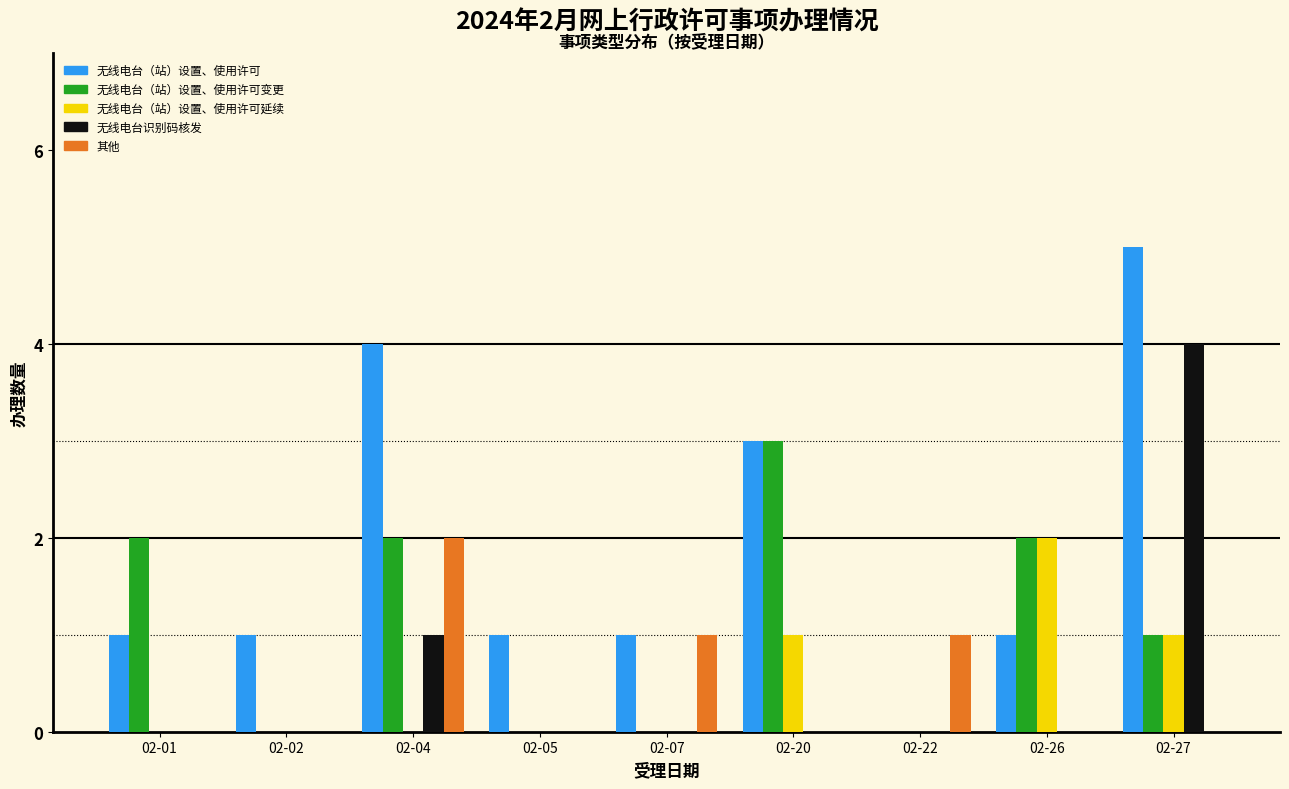

At which category does the chart reach its peak across all series?

02-27